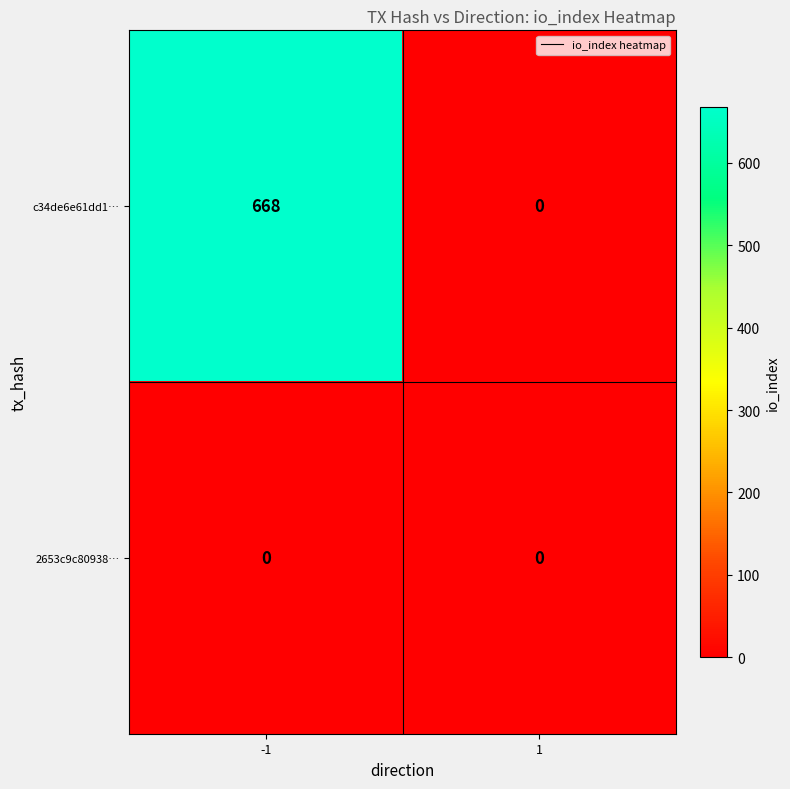

Between -1 and 1, which series saw the biggest shift?

c34de6e61dd1…